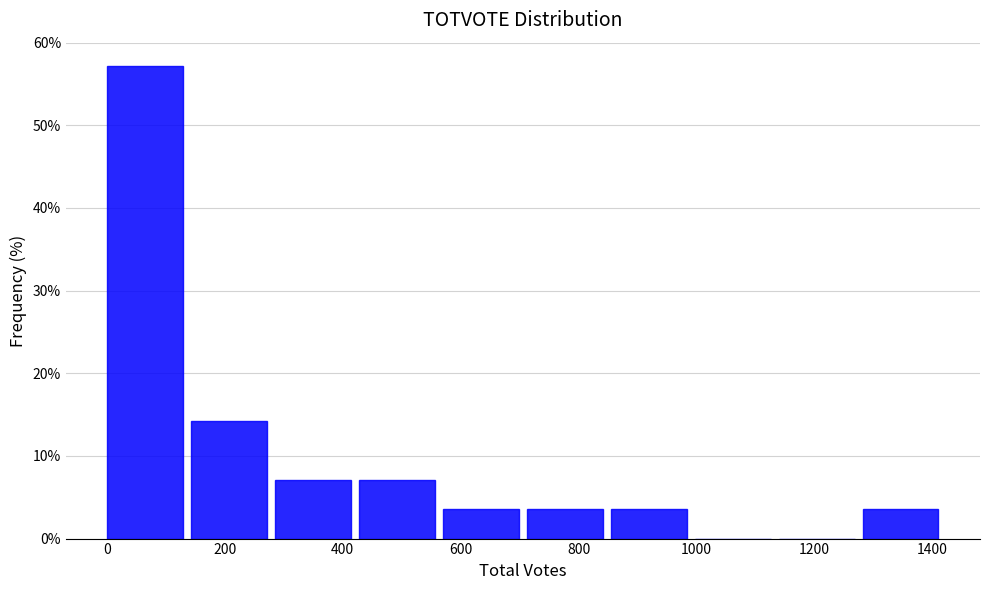

What is the height of the bar covering 580 to 720 on the x-axis? Neither the bar edges nor the heights are printed on the chart, so give them approximately, as read against the axes.

4